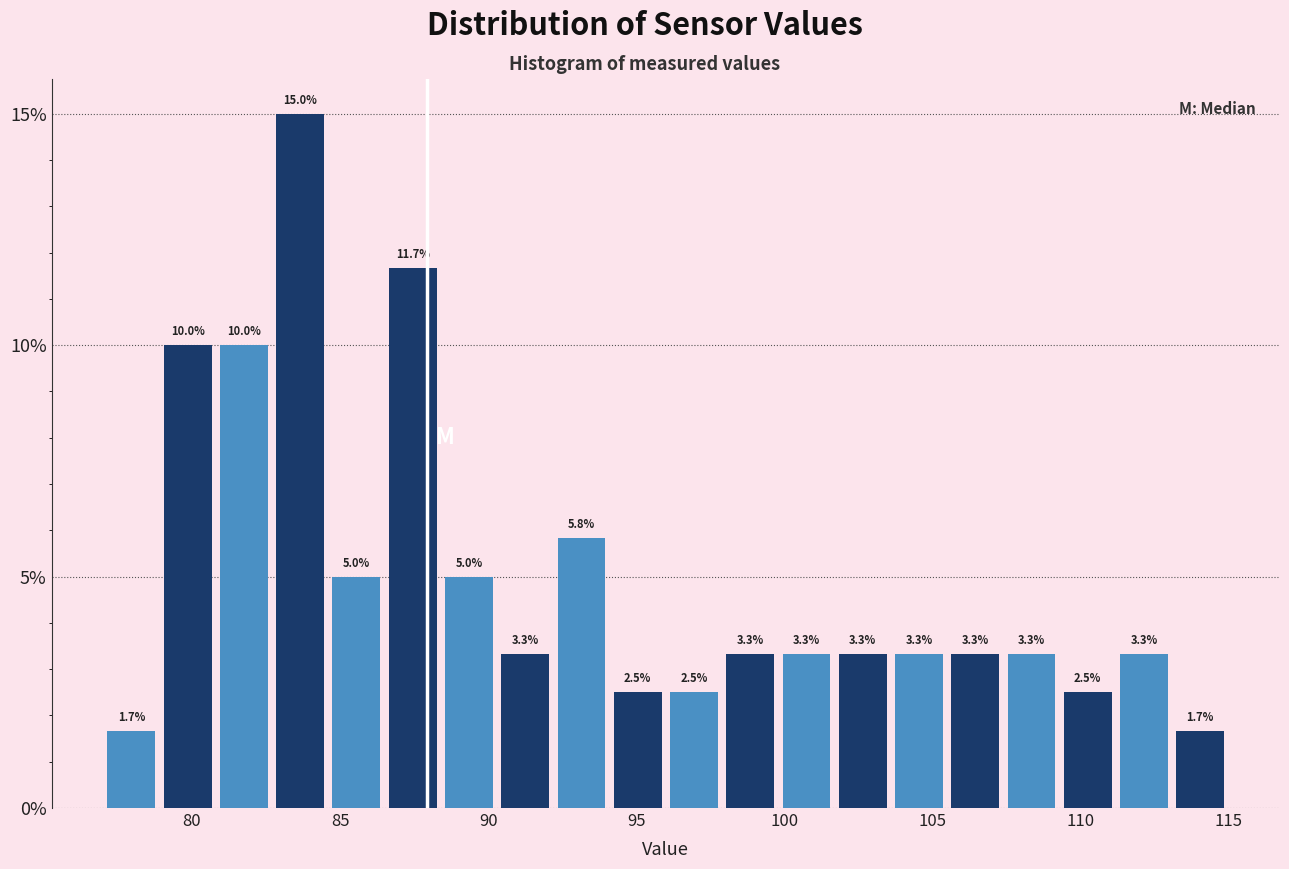

Read against the x-axis, roughly where is the centre of the tallest bar?

83.5